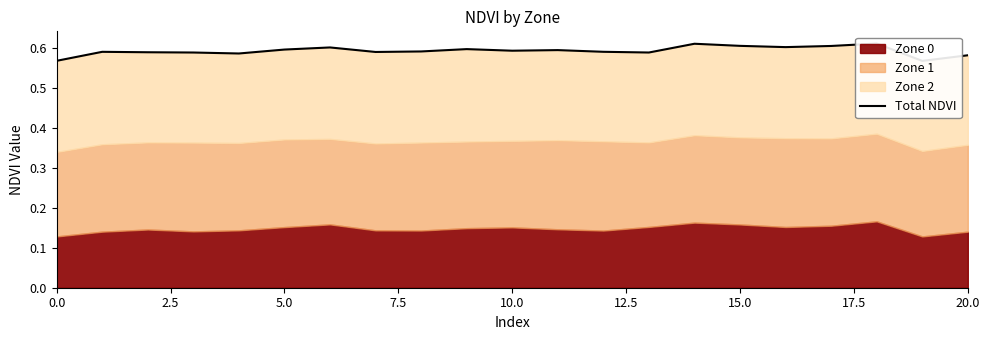

What position from the left is 0.0?

1